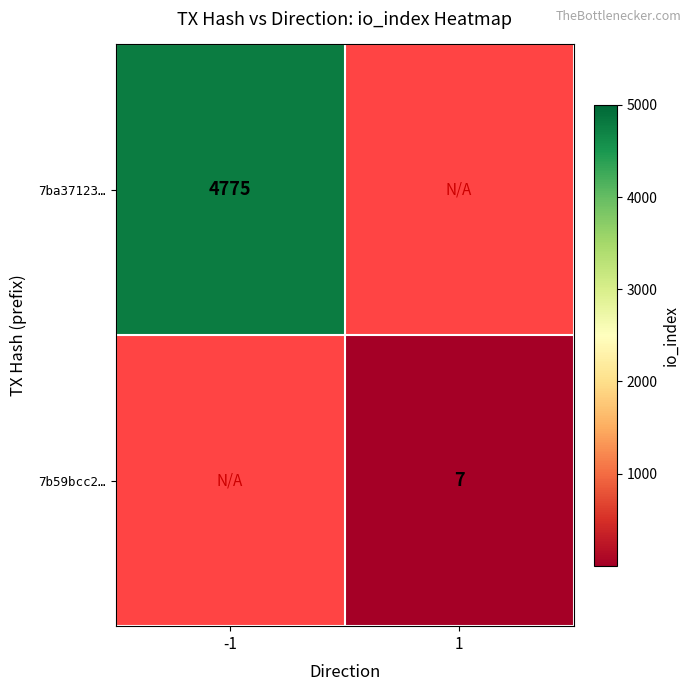

Is it true that 7ba37123… equals 6985 at -1?

False